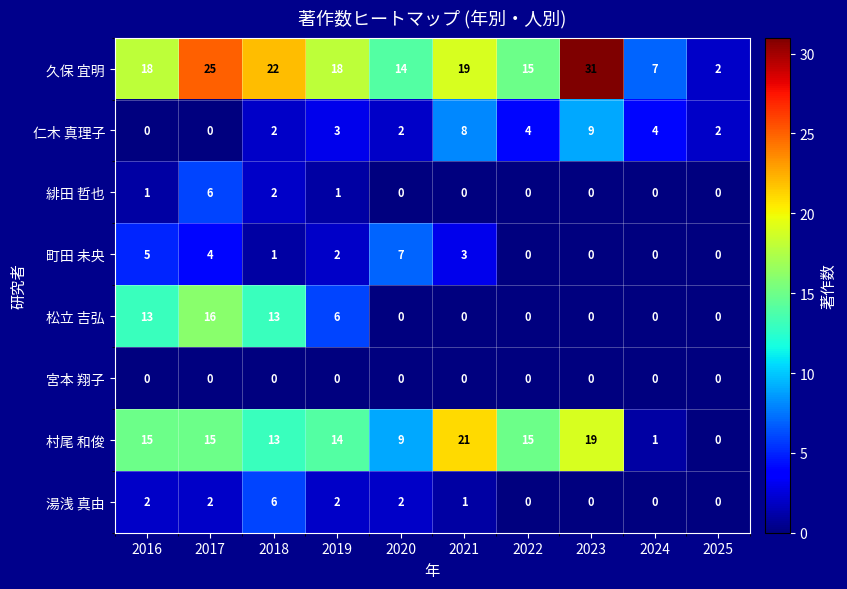

What is the average value of the 久保 宜明 series?

17